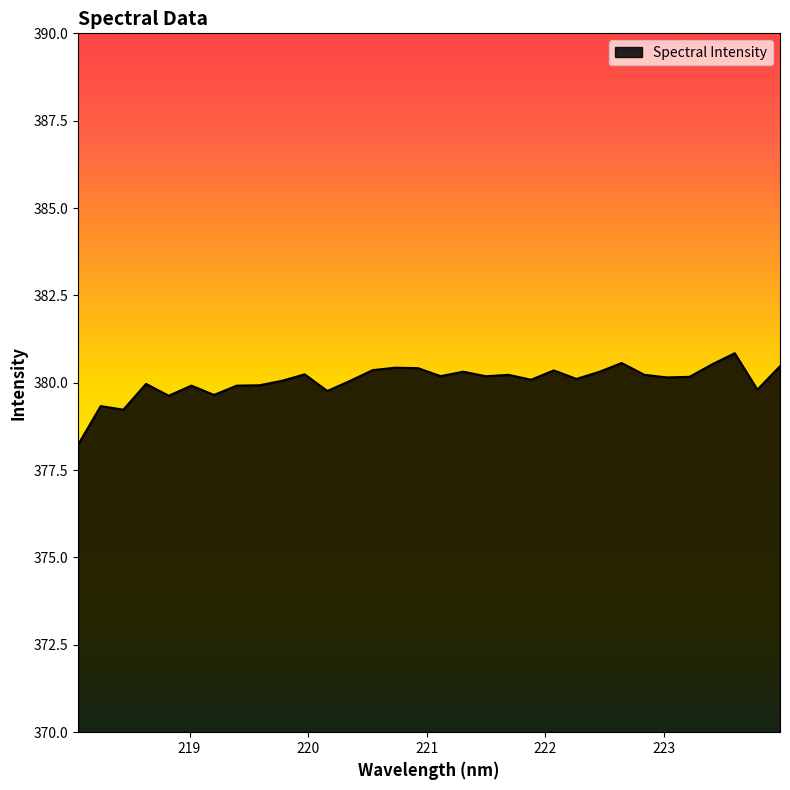

What is the maximum value shown in the chart?

380.8